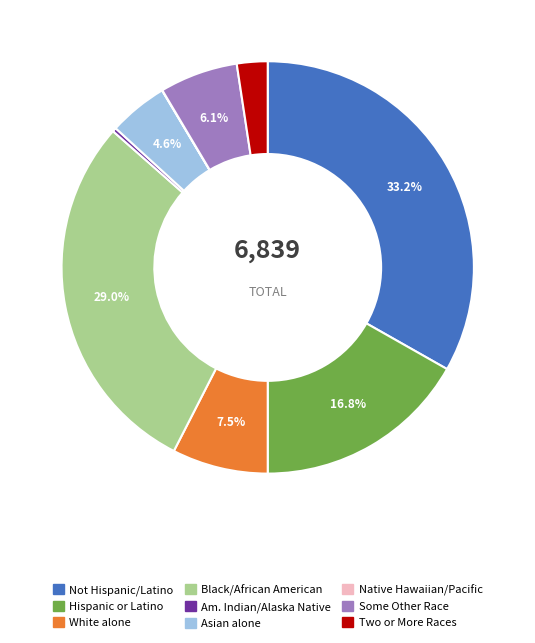

Is there any slice that represents more than half of the pie?

No